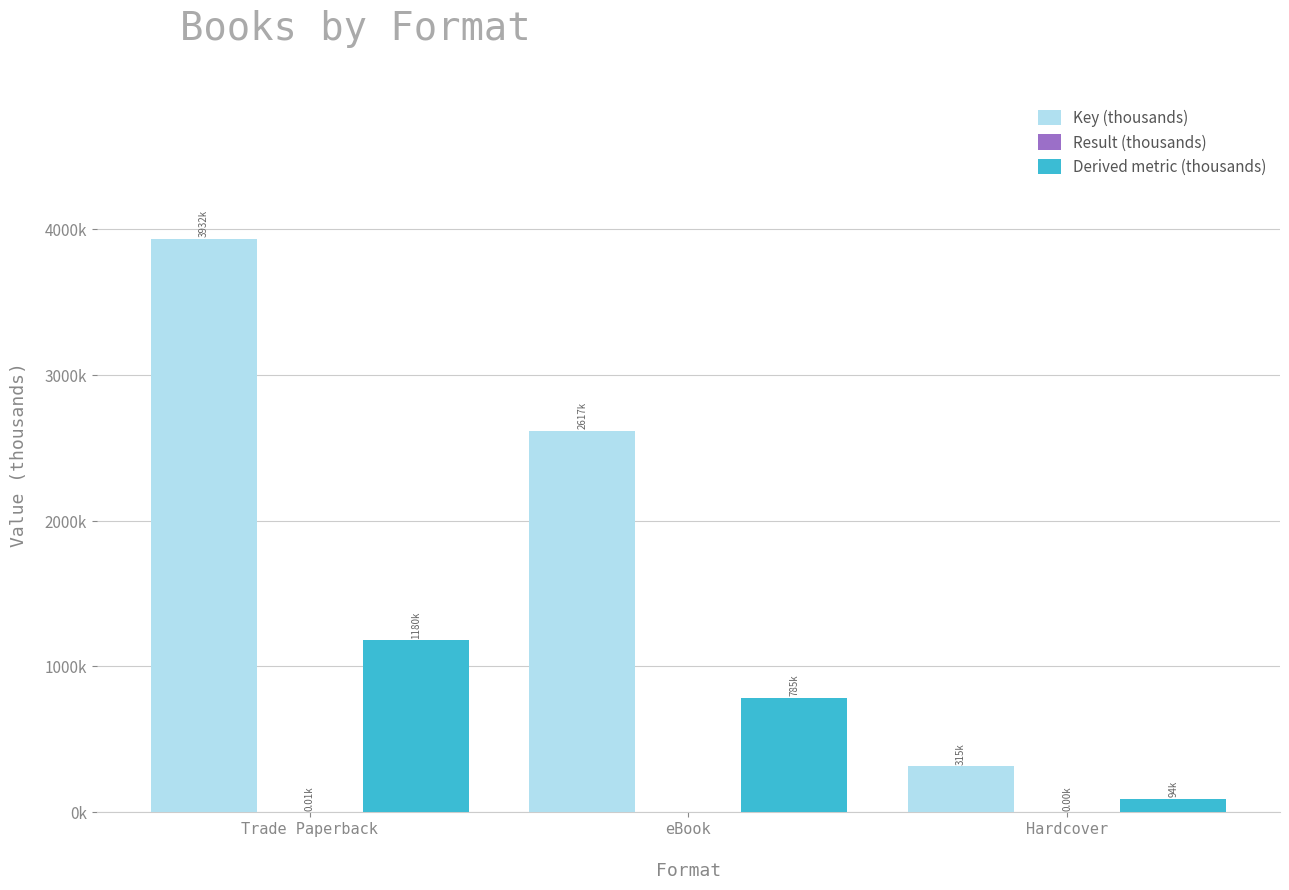

At which label does Derived metric (thousands) reach its minimum?

Hardcover